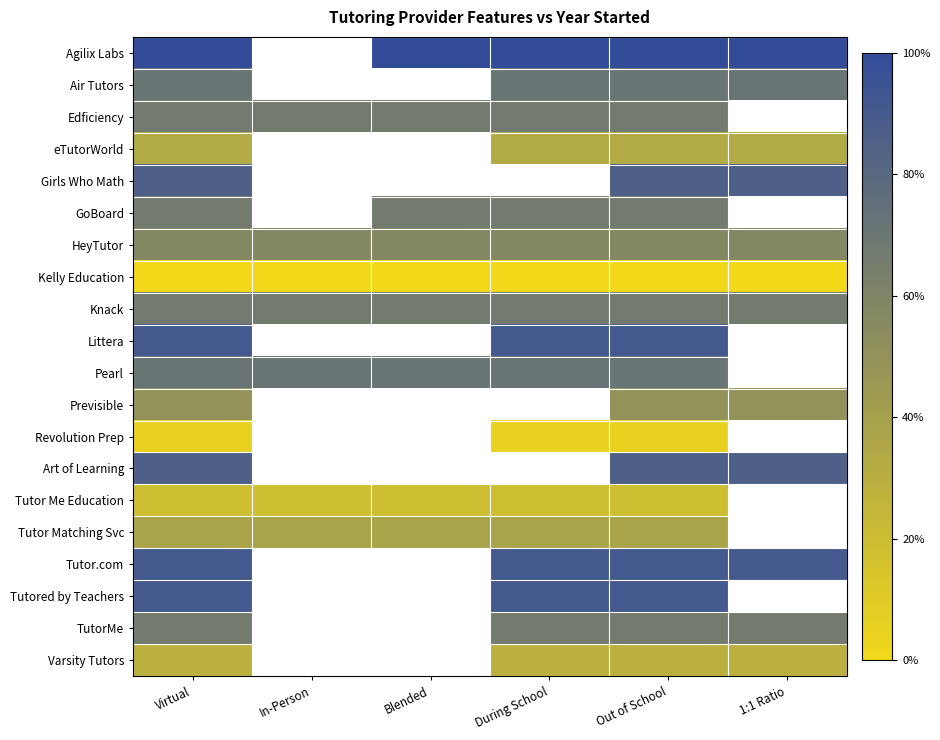

What is the approximate value of Edficiency at Blended?

0.7